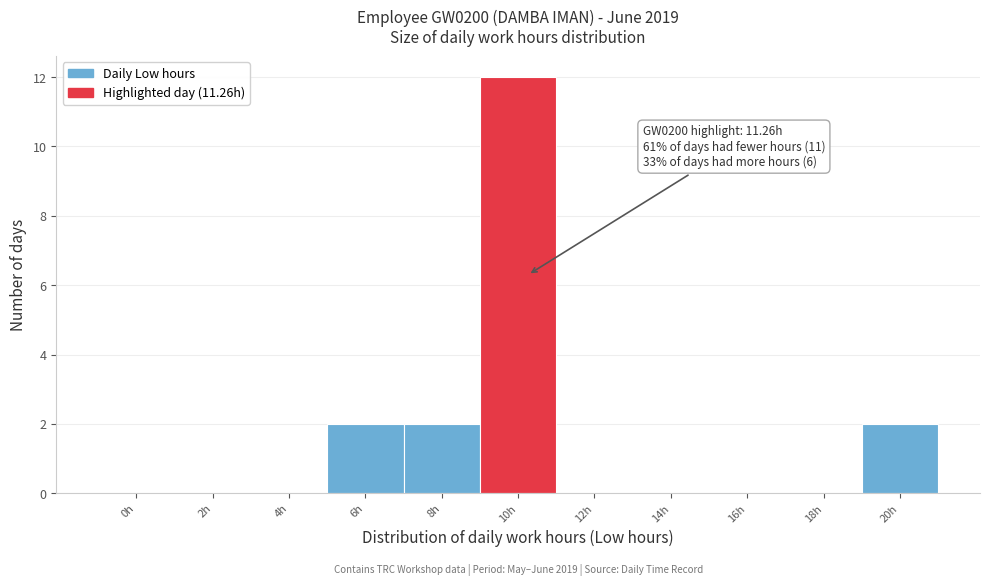

Reading left to right, list all the values displayed in this chart.

0h=0	2h=0	4h=0	6h=2	8h=2	10h=12	12h=0	14h=0	16h=0	18h=0	20h=2